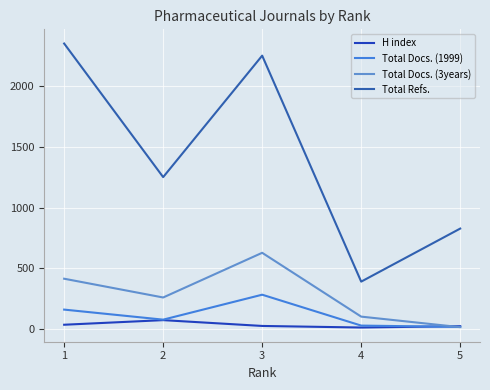

What is the value of the H index point at the 1st from the left?

32